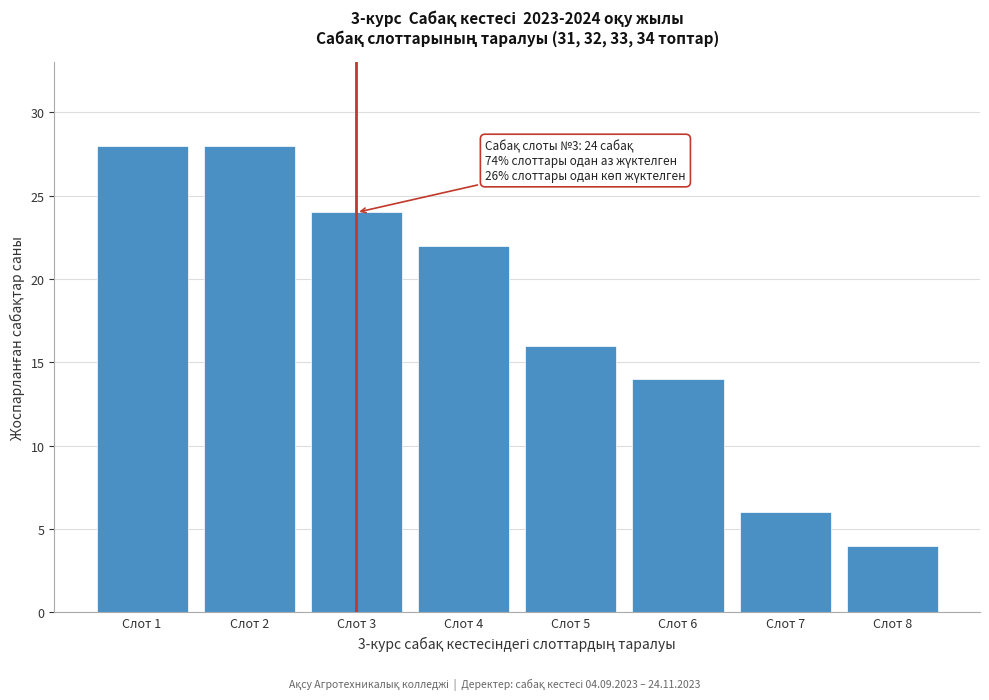

Reading left to right, transcribe all the data shown in this chart.

28	28	24	22	16	14	6	4